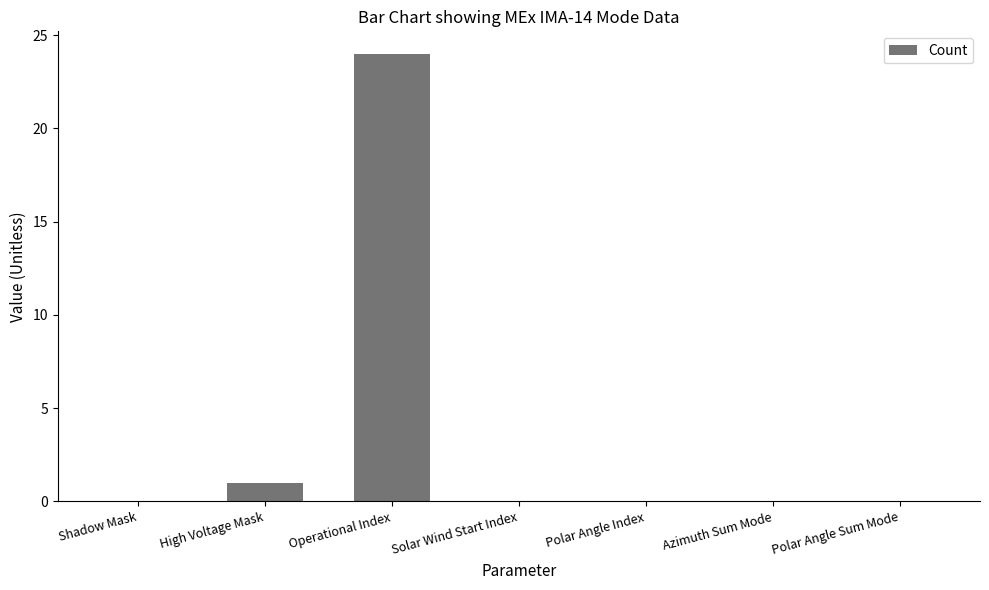

What is the change in value from High Voltage Mask to Operational Index?

+23